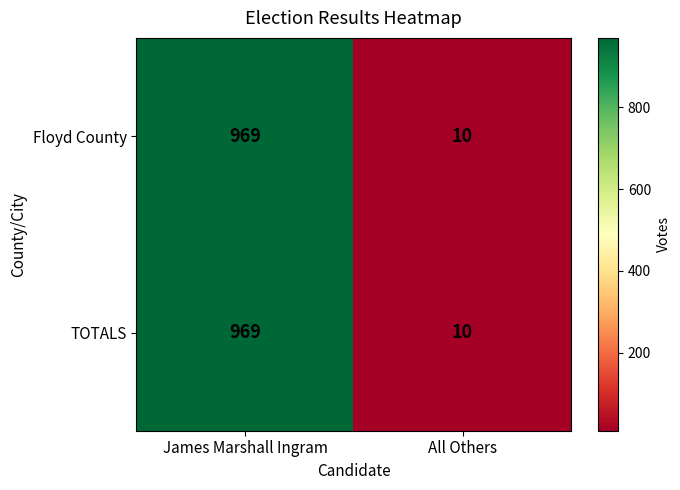

What is the sum of the TOTALS values at James Marshall Ingram and All Others?

979